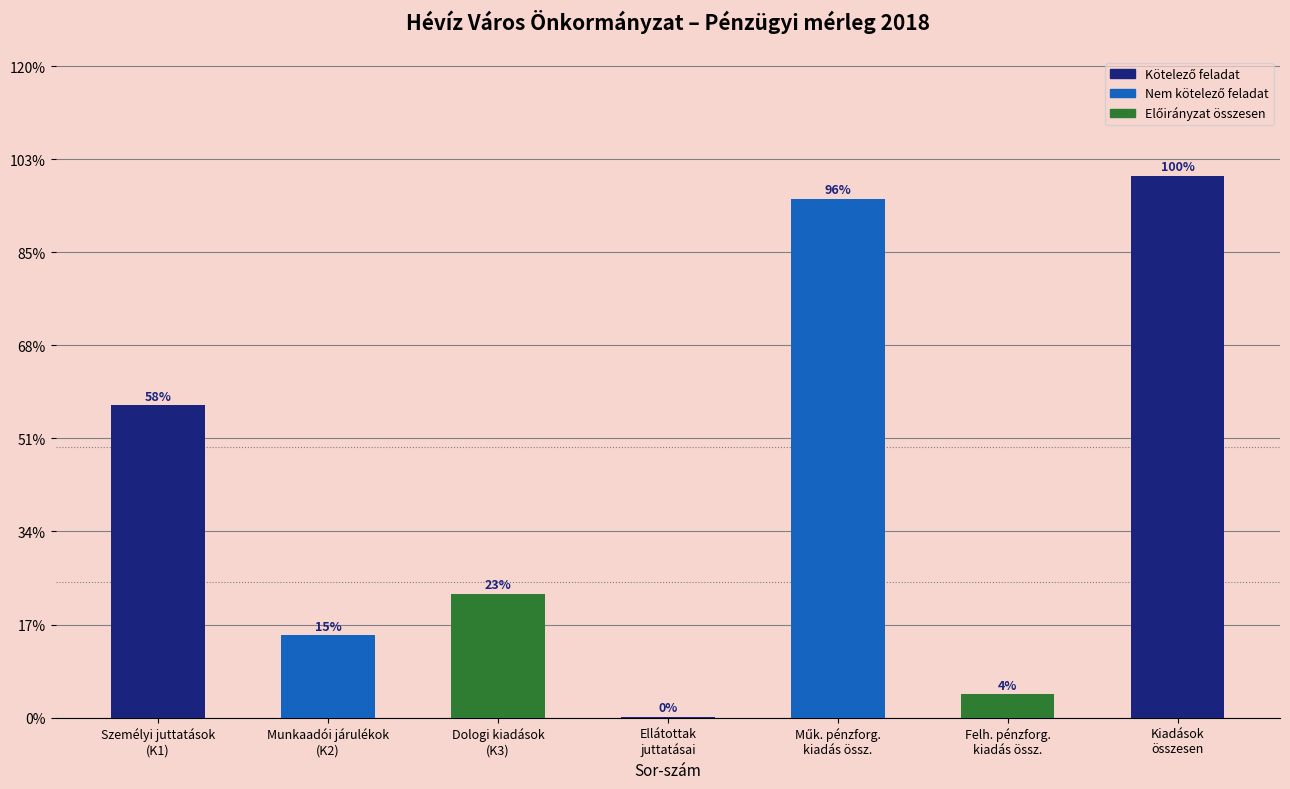

Are the bars horizontal?

No